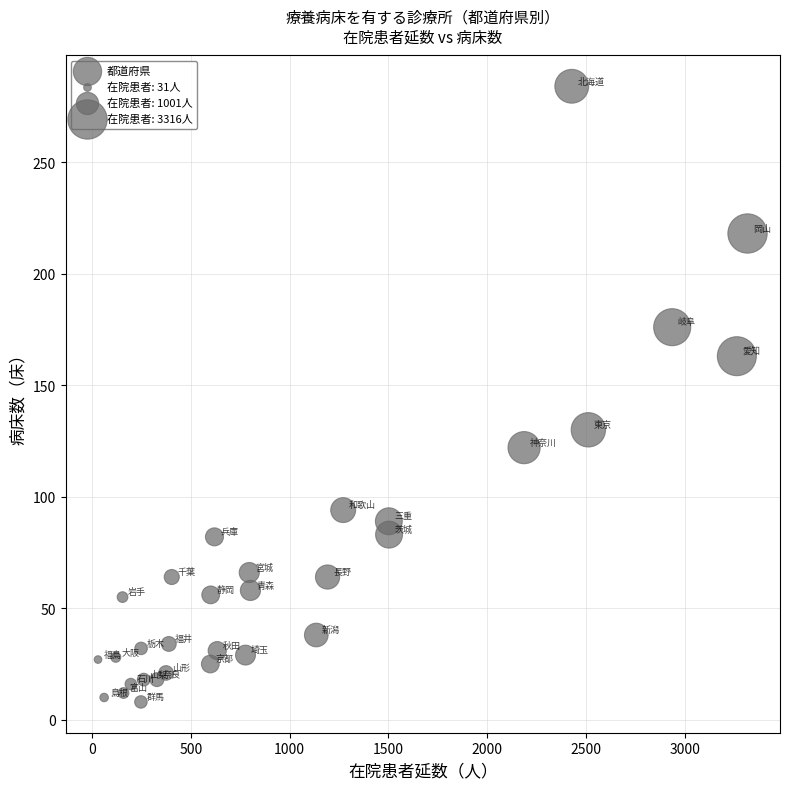

What is the range of X values (max minus min)?

3285